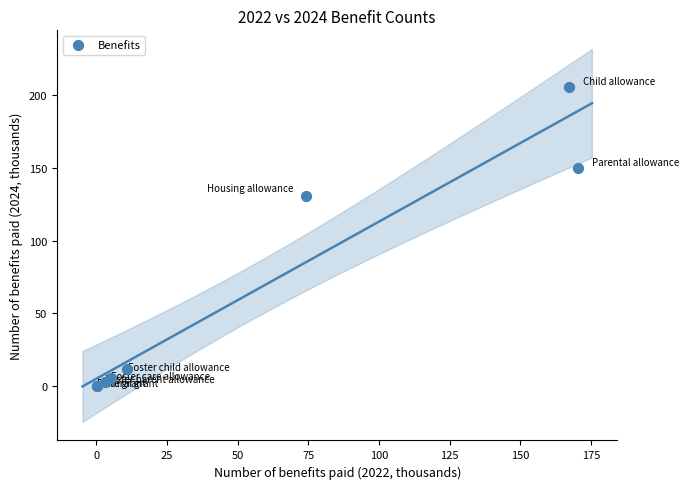

What Y value in the scatter plot is closest to 102?

130.8